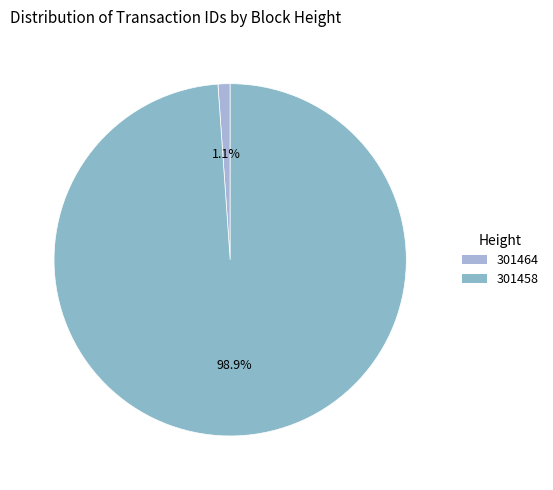

To the nearest percent, what percentage of the pie is 301458?

99%